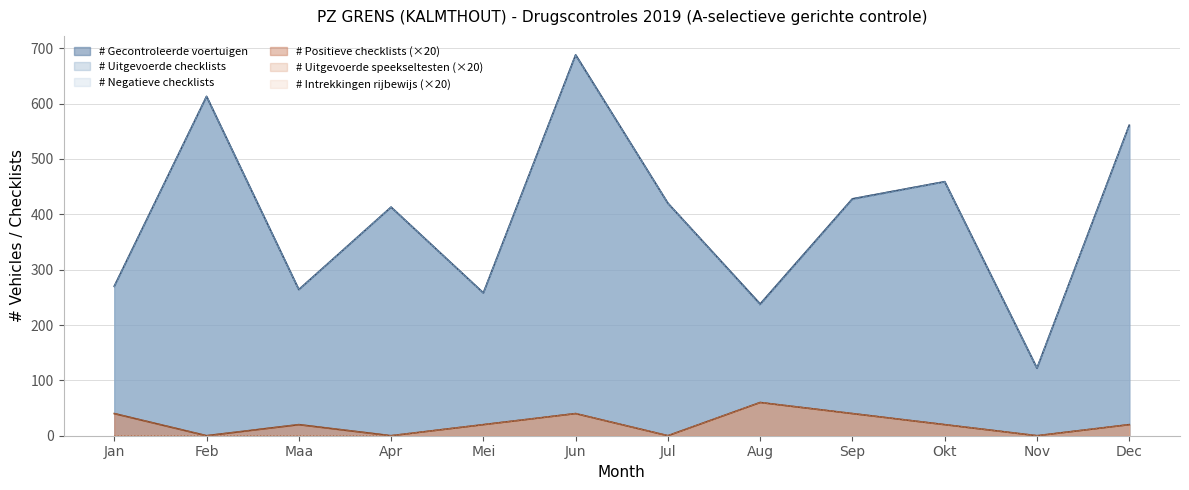

True or false: # Intrekkingen rijbewijs and # Uitgevoerde checklists intersect in this chart.

False